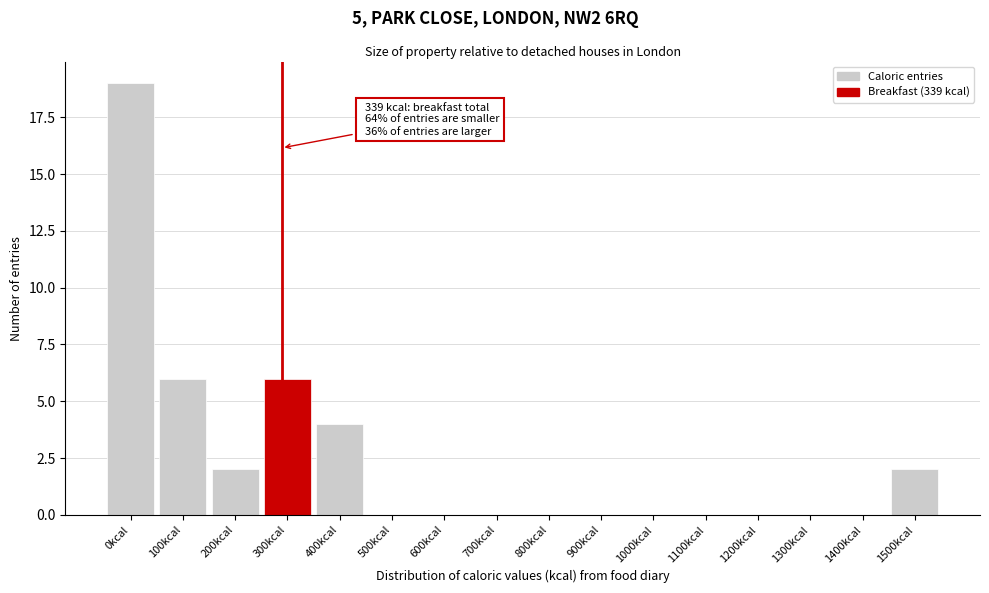

Reading left to right, what are all the values shown in this chart?

0kcal=19	100kcal=6	200kcal=2	300kcal=6	400kcal=4	500kcal=0	600kcal=0	700kcal=0	800kcal=0	900kcal=0	1000kcal=0	1100kcal=0	1200kcal=0	1300kcal=0	1400kcal=0	1500kcal=2